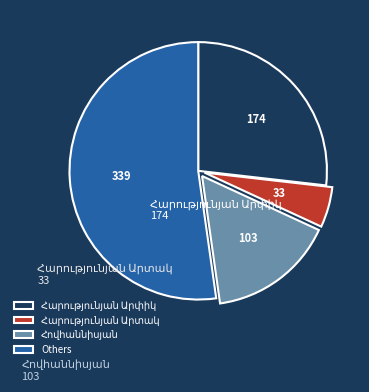

Does any single category account for the majority?

Yes